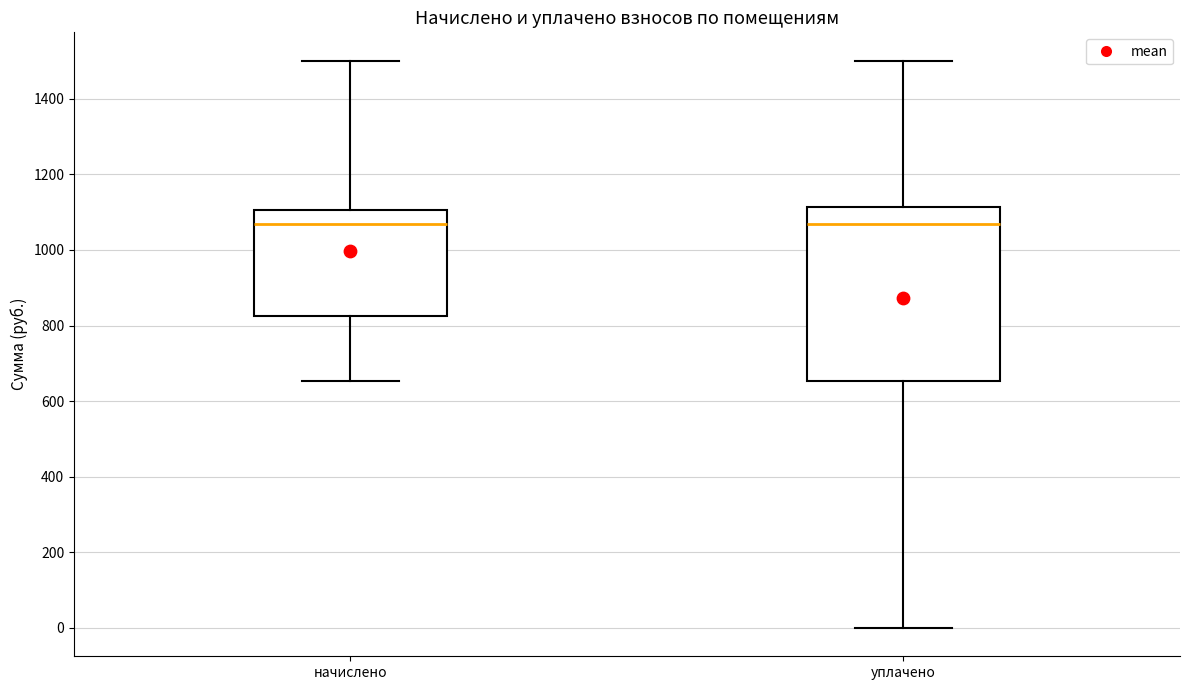

Where is the lower edge of the box for начислено on the y-axis? The values are not printed on the chart, so give them approximately, as read against the axis.

820